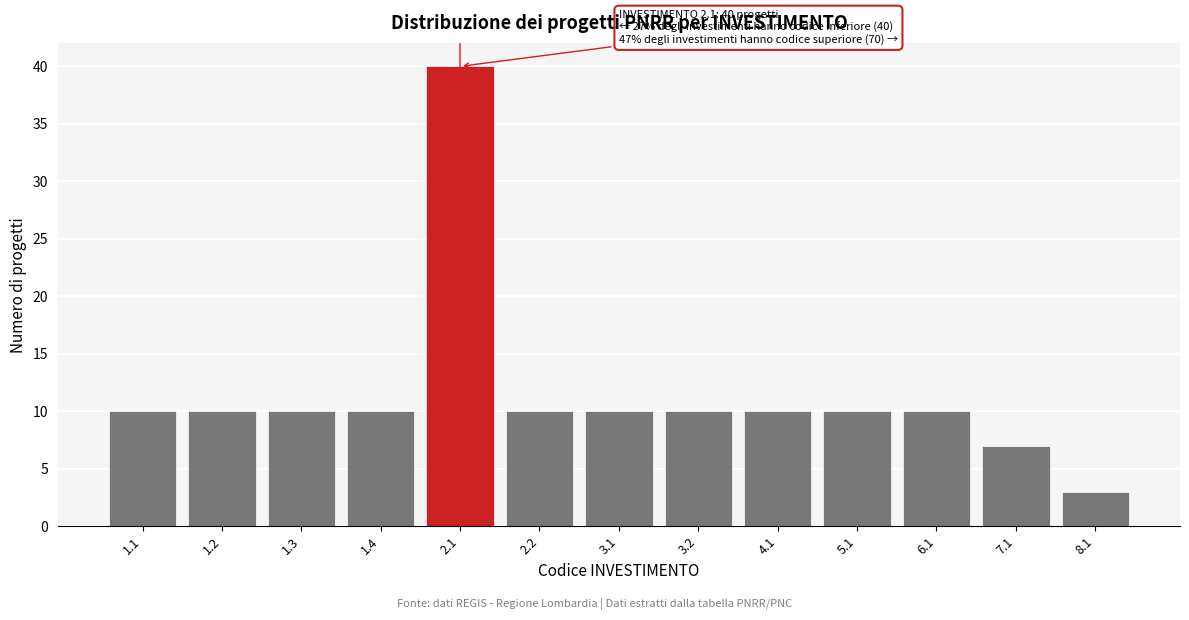

Reading left to right, what are all the values shown in this chart?

1.1=10	1.2=10	1.3=10	1.4=10	2.1=40	2.2=10	3.1=10	3.2=10	4.1=10	5.1=10	6.1=10	7.1=7	8.1=3